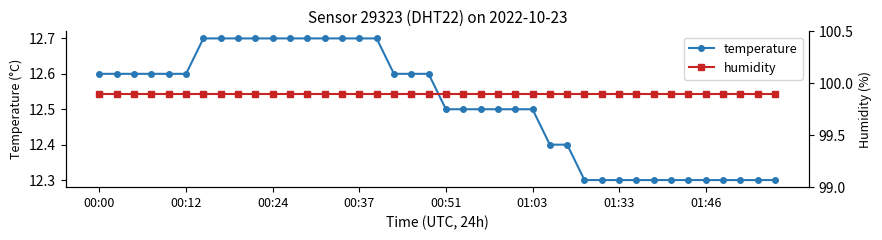

At 14, list the series in order from largest to smallest.

humidity, temperature